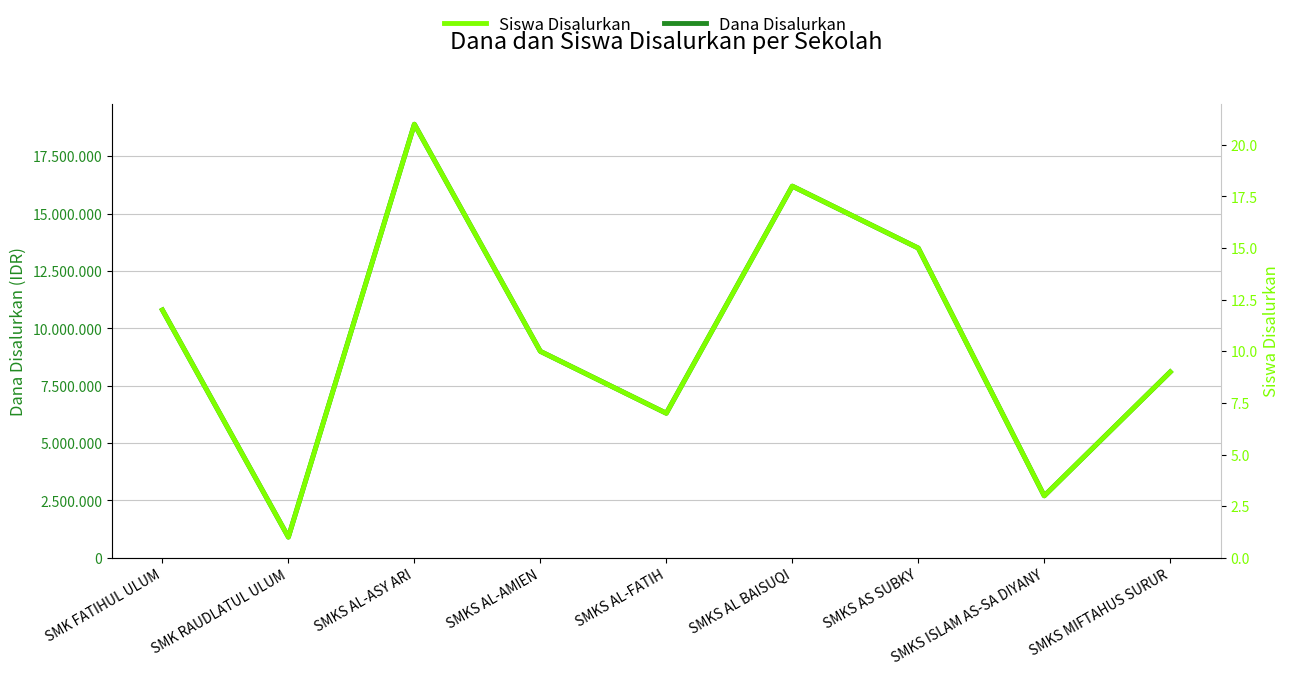

How many data points in Dana Disalurkan are less than 9000000?

4